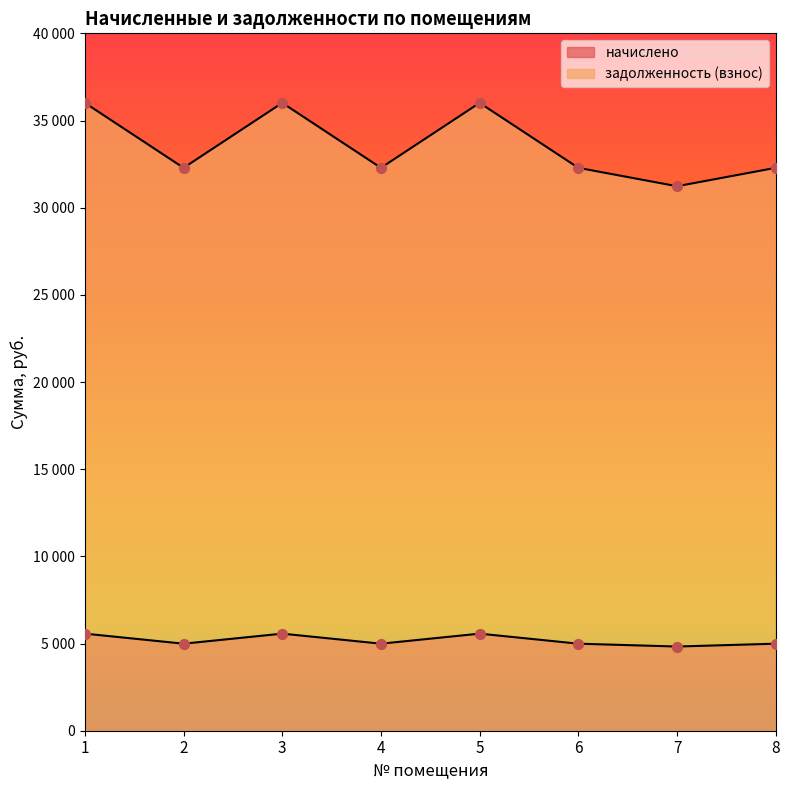

Is the value of задолженность (взнос) at 5 greater than the value of начислено at 1?

Yes